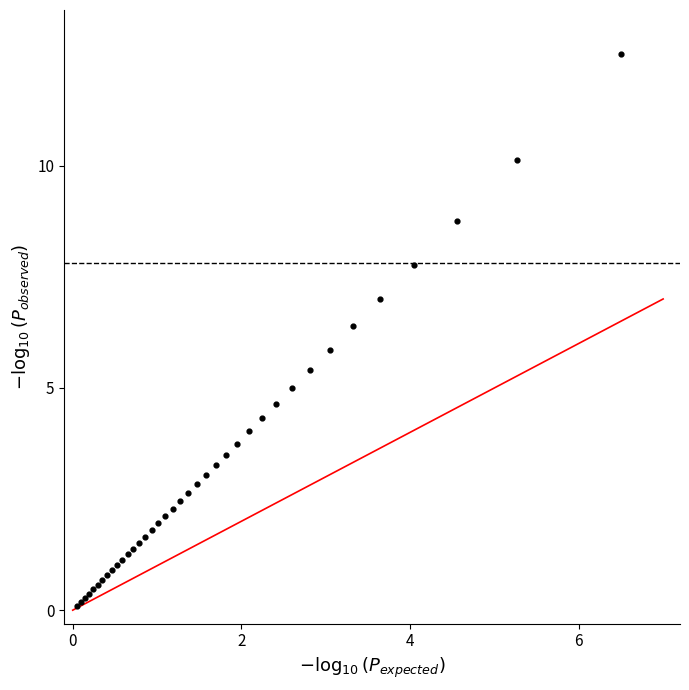

What Y value in the scatter plot is closest to 6?

5.9